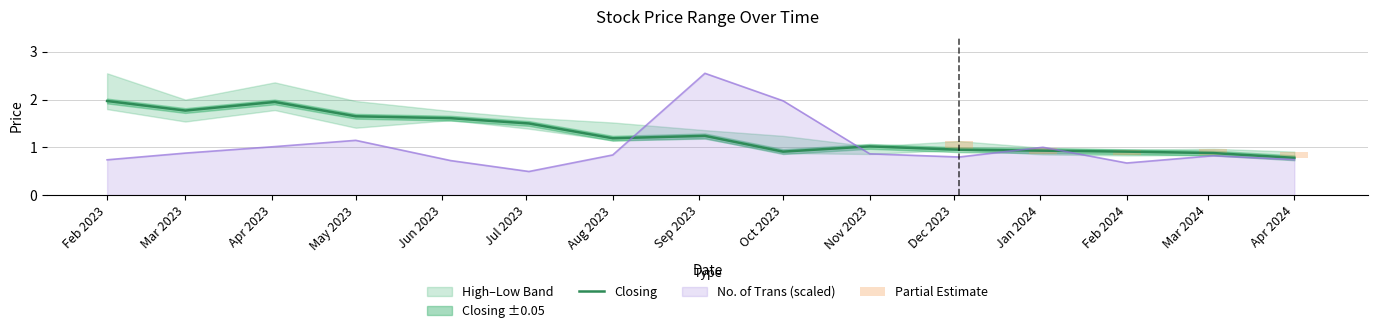

What is the highest value of the Closing series?

2.0